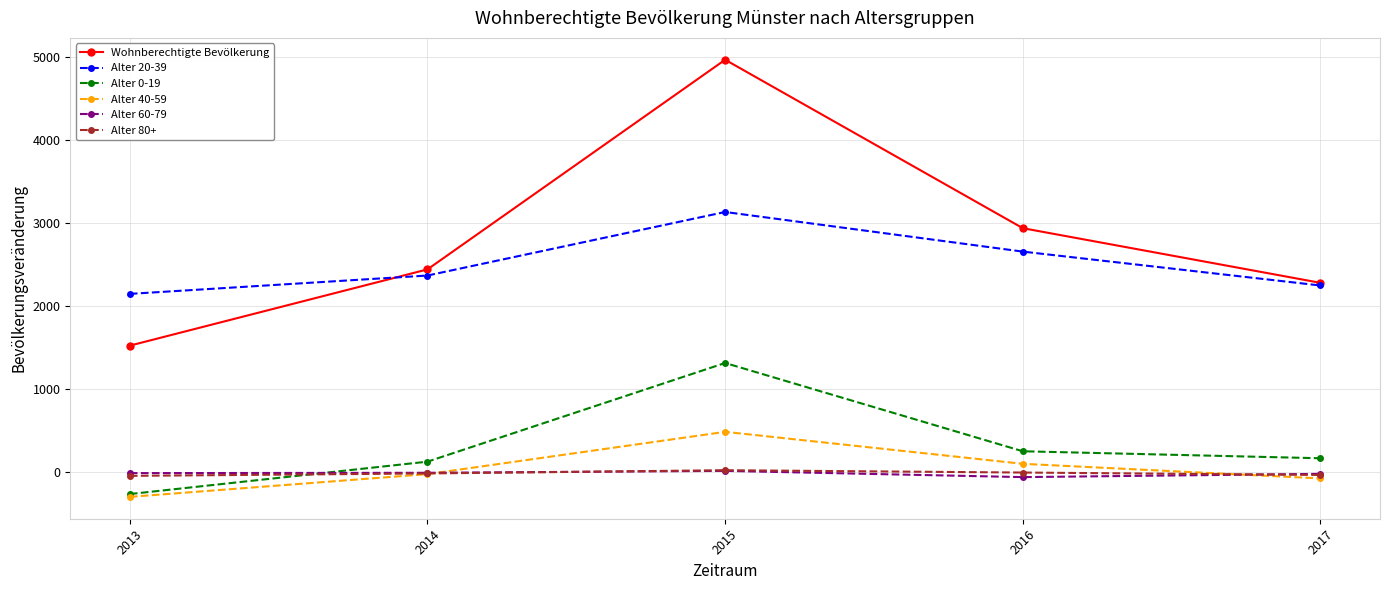

What is the difference between the maximum and minimum values in the Alter 0-19 series?

1578